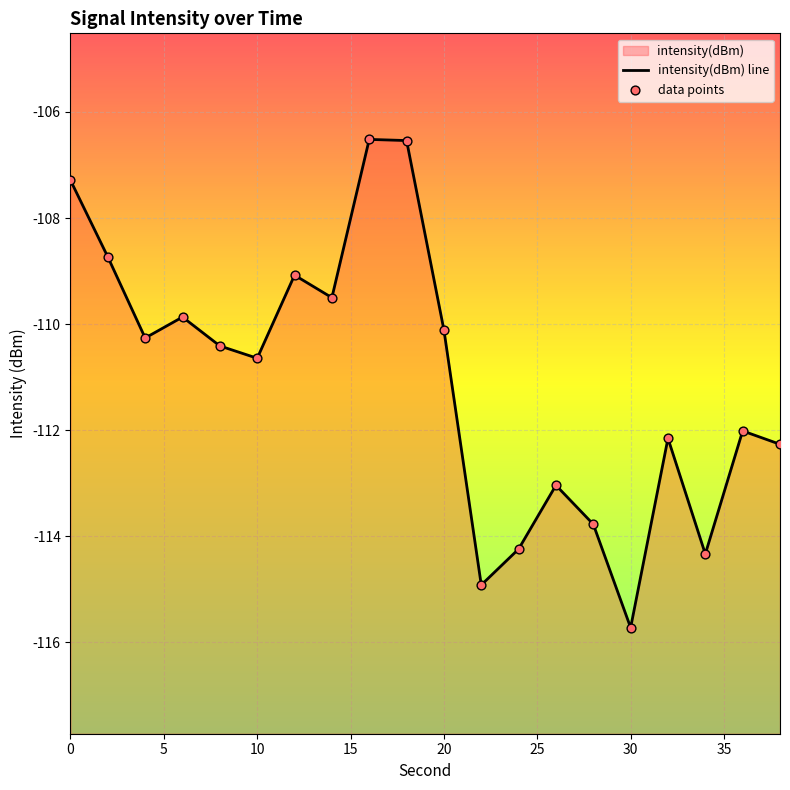

Which series contains the highest Y value?

intensity(dBm) line